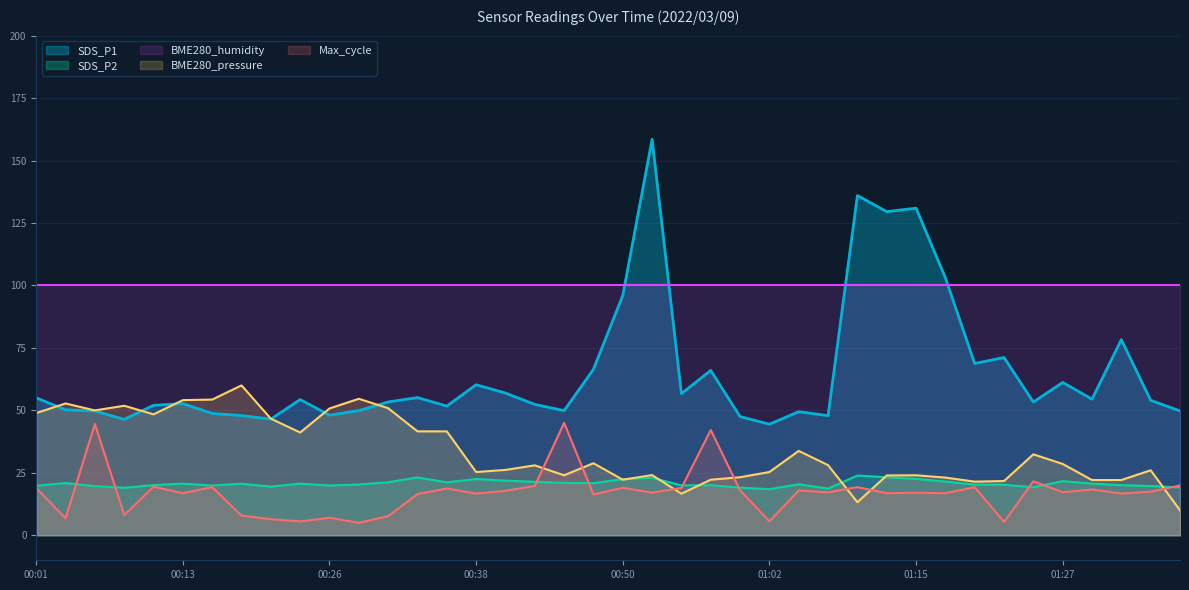

Is it true that SDS_P1 equals 55.0 at 00:01?

True